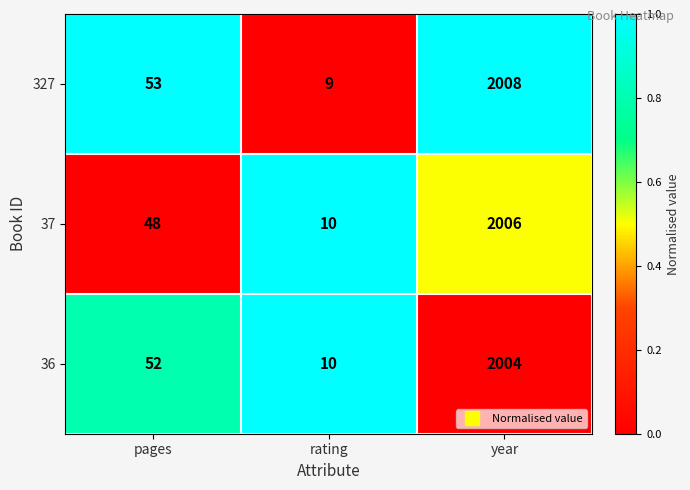

Where is 37 nearest to the value 1008?

pages